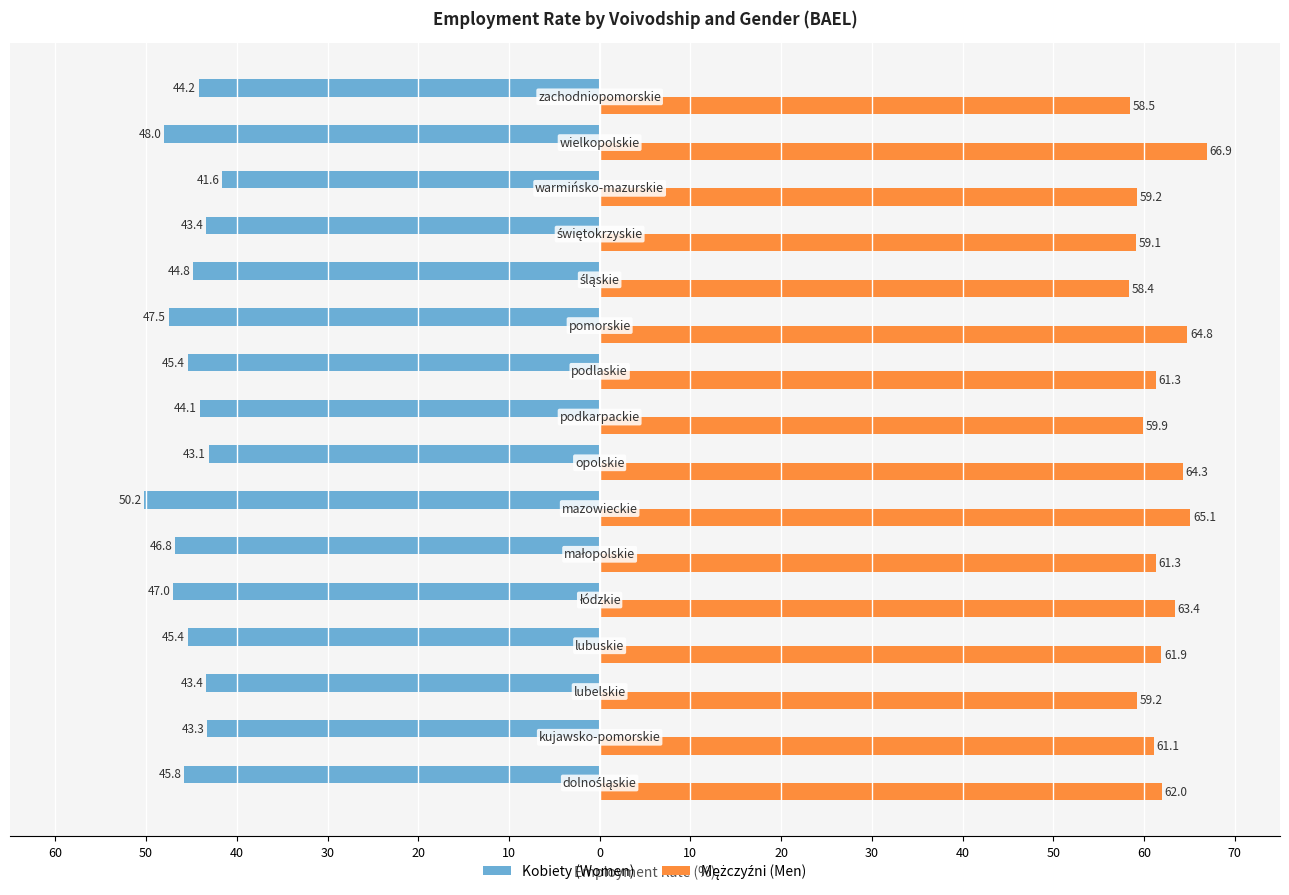

List the series in order of their overall mean, lowest first.

Kobiety (Women), Mężczyźni (Men)